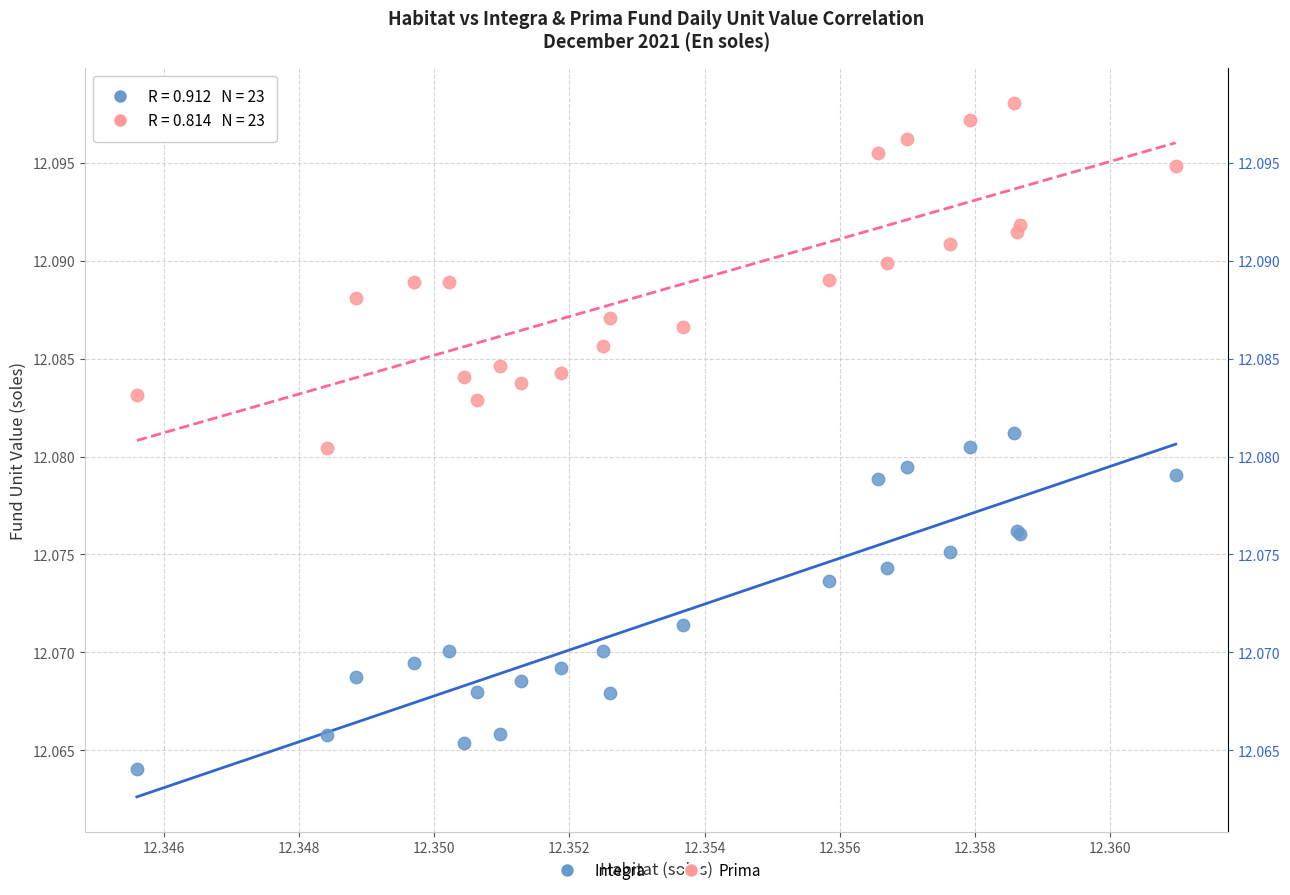

Which series reaches the minimum Y coordinate?

Integra